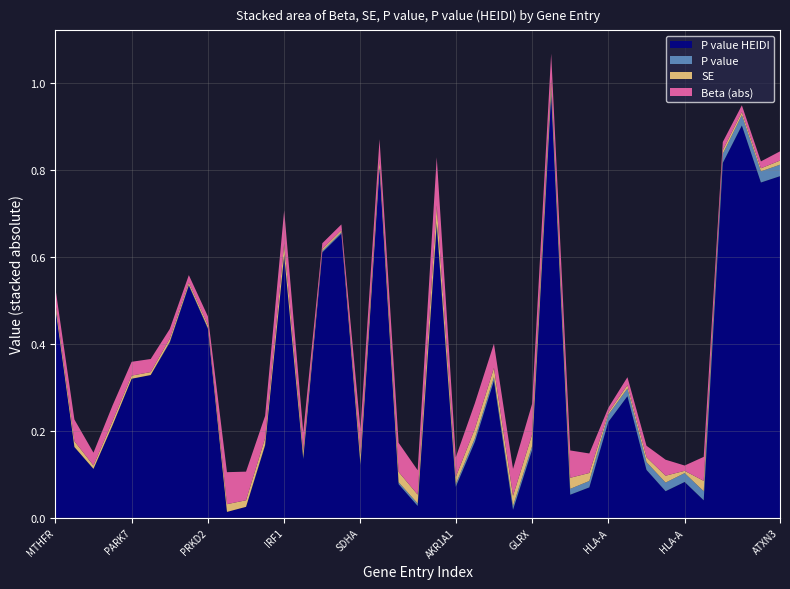

Reading left to right, what are all the values shown in this chart?

Beta: -0.0	-0.0	0.0	-0.0	-0.0	0.0	0.0	-0.0	0.0	0.1	-0.1	-0.1	0.1	0.0	0.0	-0.0	0.1	0.0	-0.1	0.1	-0.1	-0.0	-0.1	0.1	0.1	0.1	-0.1	0.1	-0.0	0.0	-0.0	-0.0	-0.0	-0.0	-0.1	-0.0	0.0	0.0	-0.0
SE: 0.0	0.0	0.0	0.0	0.0	0.0	0.0	0.0	0.0	0.0	0.0	0.0	0.0	0.0	0.0	0.0	0.0	0.0	0.0	0.0	0.0	0.0	0.0	0.0	0.0	0.0	0.0	0.0	0.0	0.0	0.0	0.0	0.0	0.0	0.0	0.0	0.0	0.0	0.0
P value: 0.0	0.0	0.0	0.0	0.0	0.0	0.0	0.0	0.0	0.0	0.0	0.0	0.0	0.0	0.0	0.0	0.0	0.0	0.0	0.0	0.0	0.0	0.0	0.0	0.0	0.0	0.0	0.0	0.0	0.0	0.0	0.0	0.0	0.0	0.0	0.0	0.0	0.0	0.0
P value HEIDI: 0.5	0.2	0.1	0.2	0.3	0.3	0.4	0.5	0.4	0.0	0.0	0.2	0.6	0.1	0.6	0.7	0.1	0.8	0.1	0.0	0.7	0.1	0.2	0.3	0.0	0.2	1.0	0.1	0.1	0.2	0.3	0.1	0.1	0.1	0.0	0.8	0.9	0.8	0.8